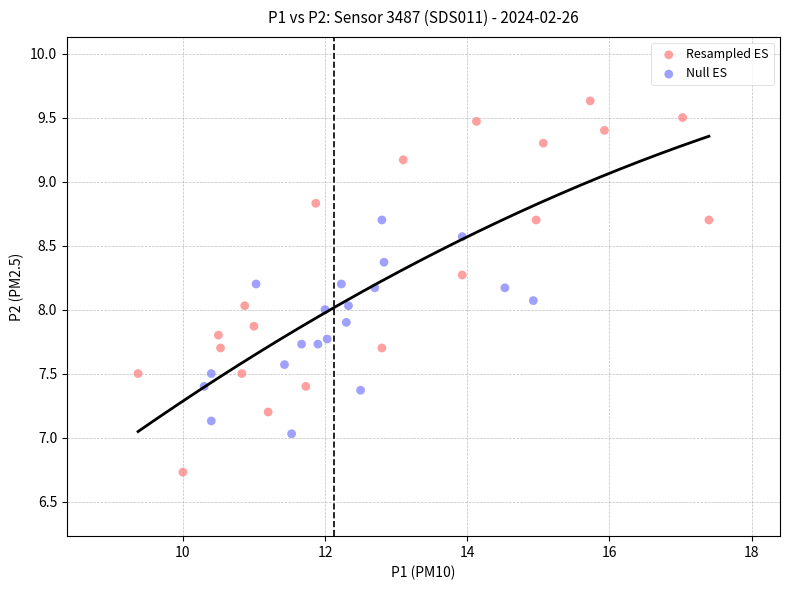

Which series reaches the maximum Y coordinate?

Resampled ES